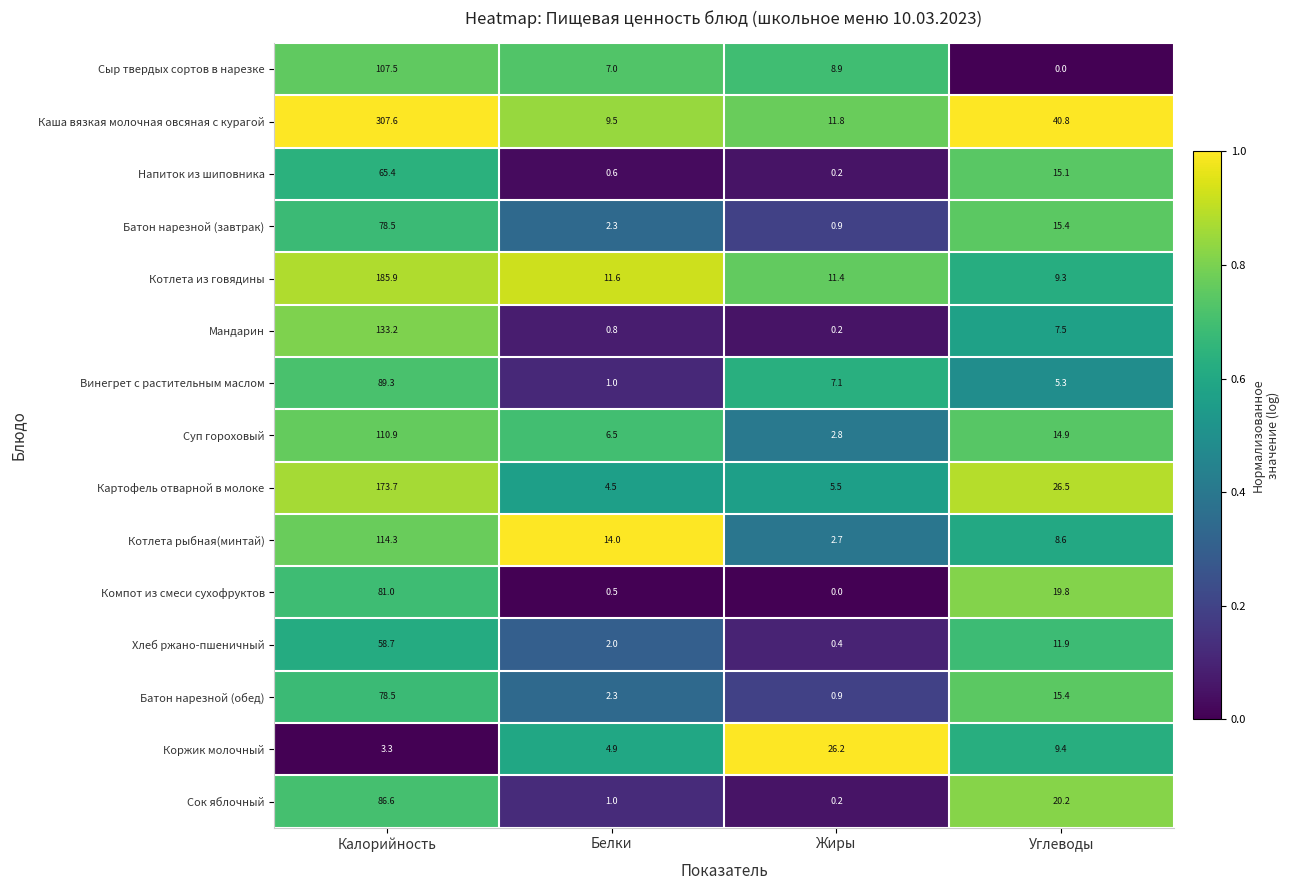

At which category is the sum across all series the highest?

Калорийность